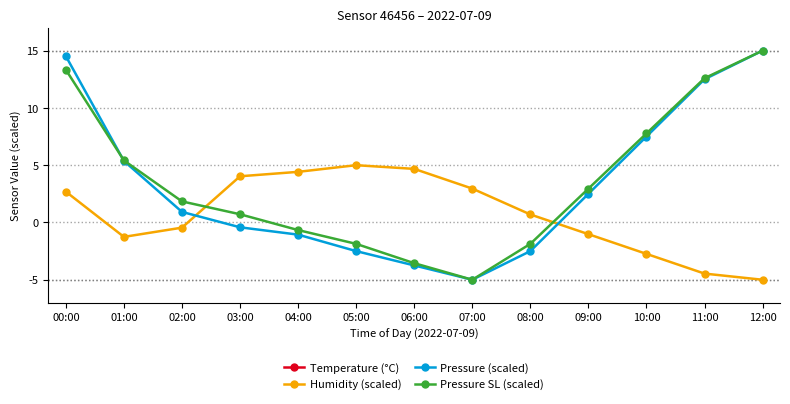

How many lines are shown in the chart?

4